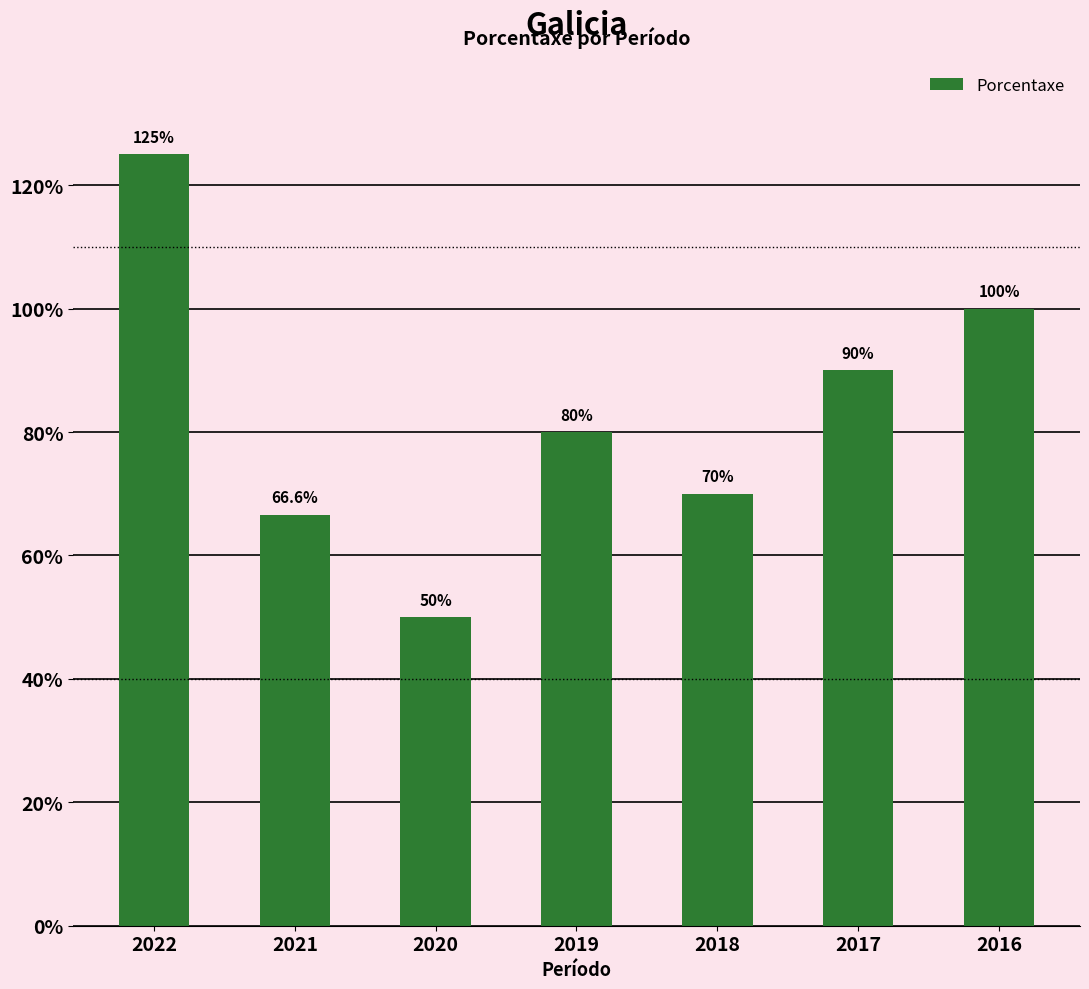

What is the value of the 1st bar from the left?

125.0